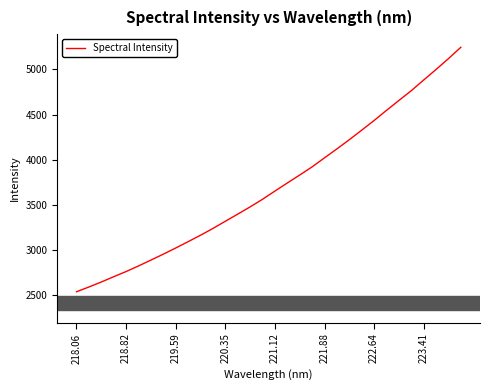

What is the greatest value displayed?

5243.8